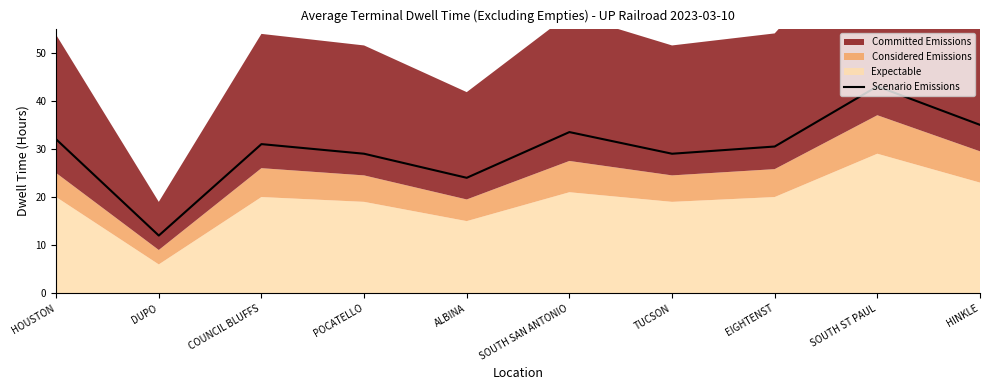

Rank the categories by value from lowest to highest.

DUPO, ALBINA, POCATELLO, TUCSON, EIGHTENST, COUNCIL BLUFFS, HOUSTON, SOUTH SAN ANTONIO, HINKLE, SOUTH ST PAUL